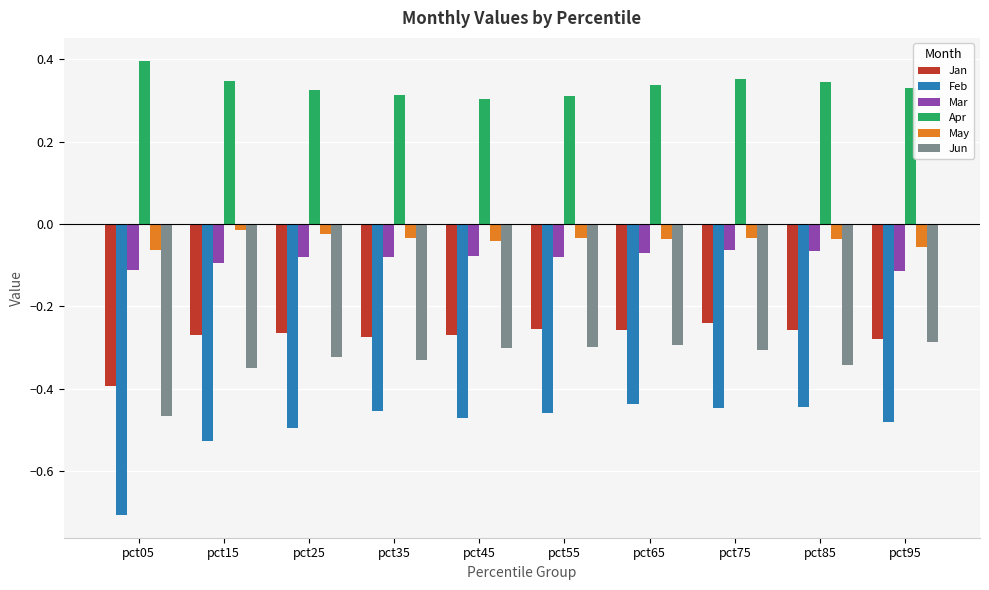

Is it true that Feb equals -0.2 at pct05?

False